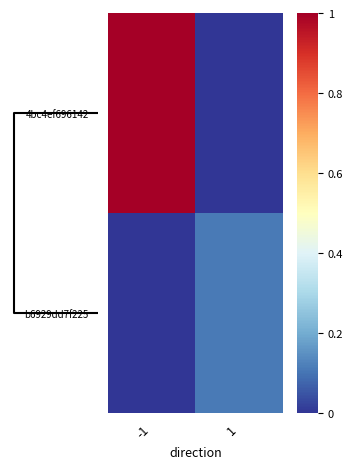

Reading right to left, list all the values displayed in this chart.

4bc4ef696142…: 1=0.0	-1=1.0
b6929dd7f225…: 1=0.1	-1=0.0